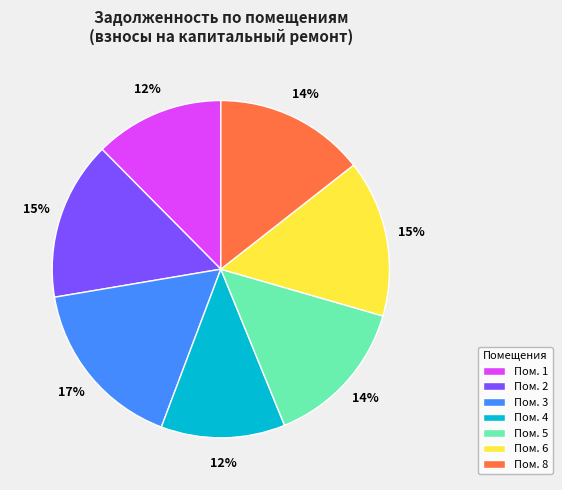

To the nearest percent, what is the average slice percentage?

14%